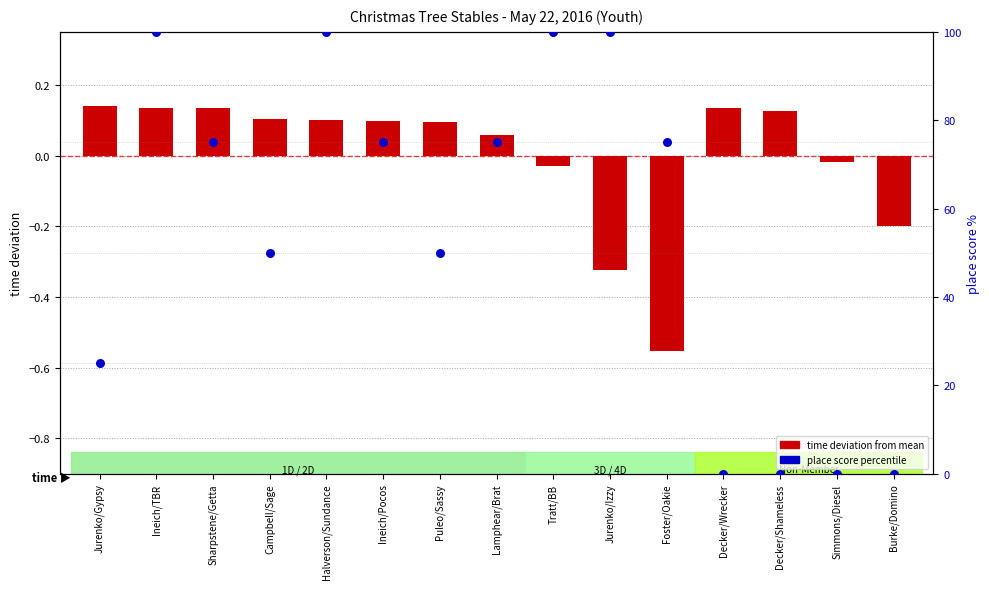

Is the value of place score rank at Campbell/Sage greater than the value of time deviation (normalized) at Decker/Shameless?

Yes